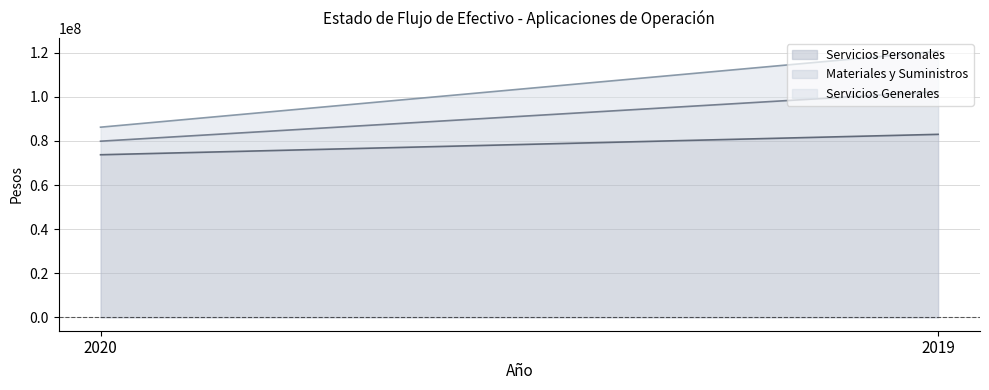

What is the total value across all series at 2019?

120657499